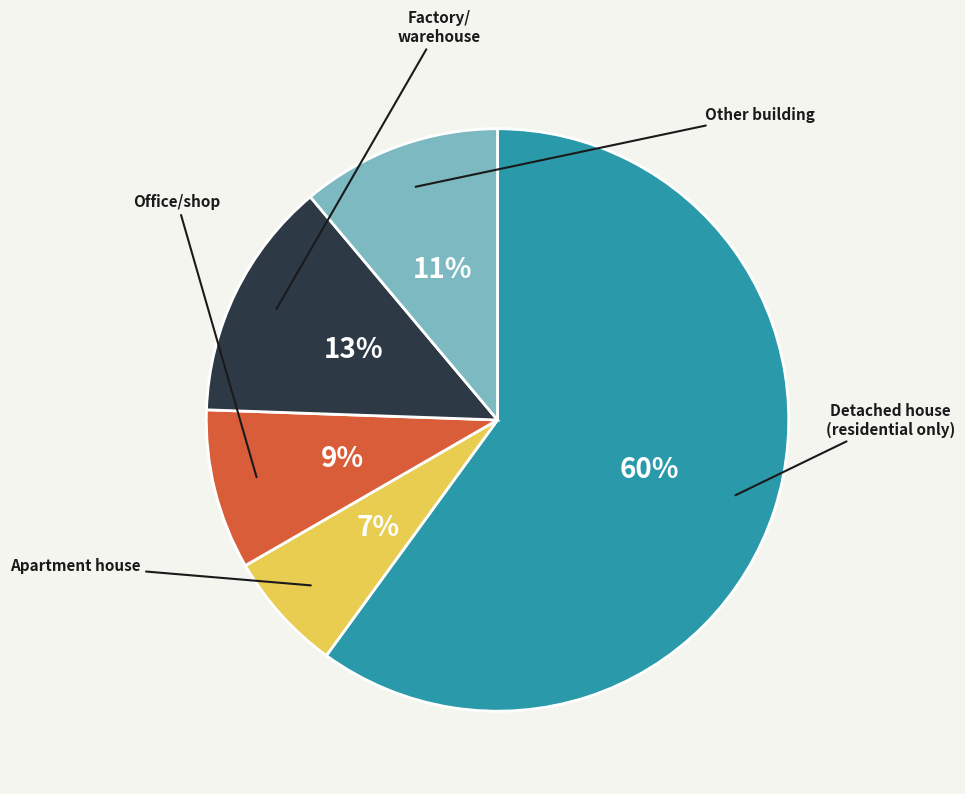

Count the number of slices in the pie.

5